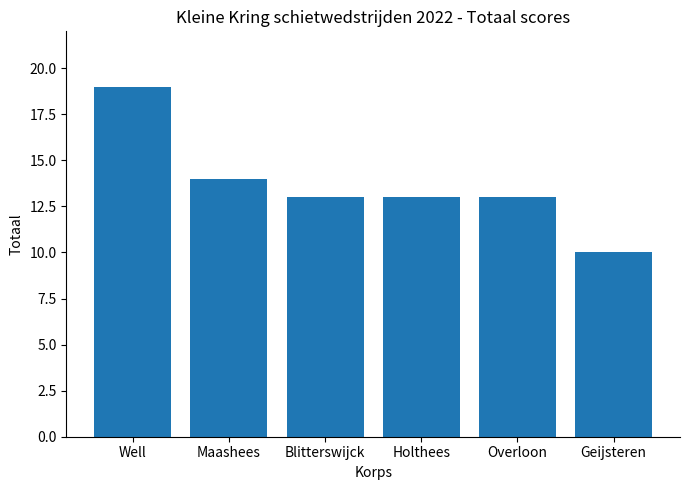

What is the maximum value shown in the chart?

19